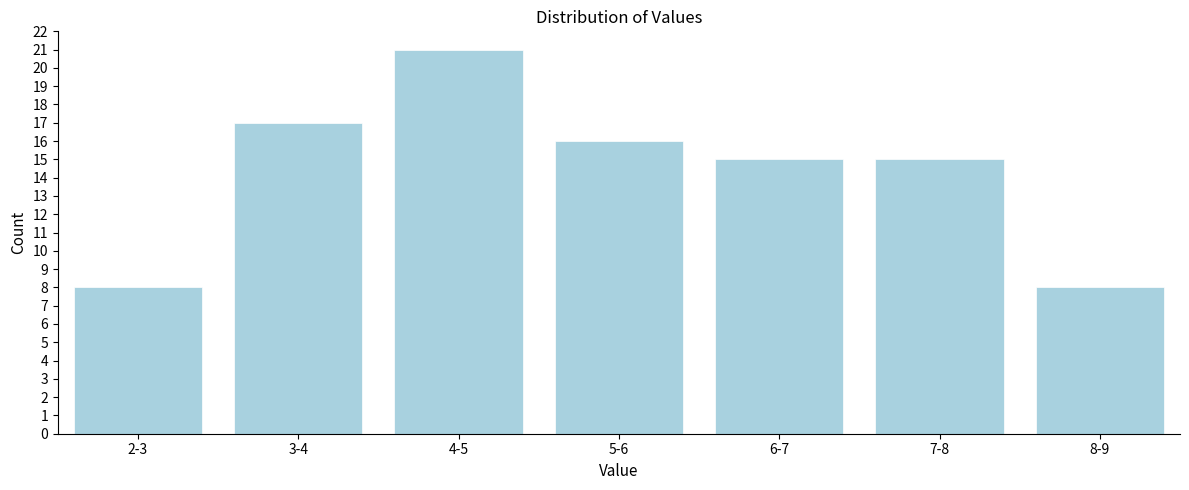

Reading right to left, what are all the values shown in this chart?

8-9=8	7-8=15	6-7=15	5-6=16	4-5=21	3-4=17	2-3=8